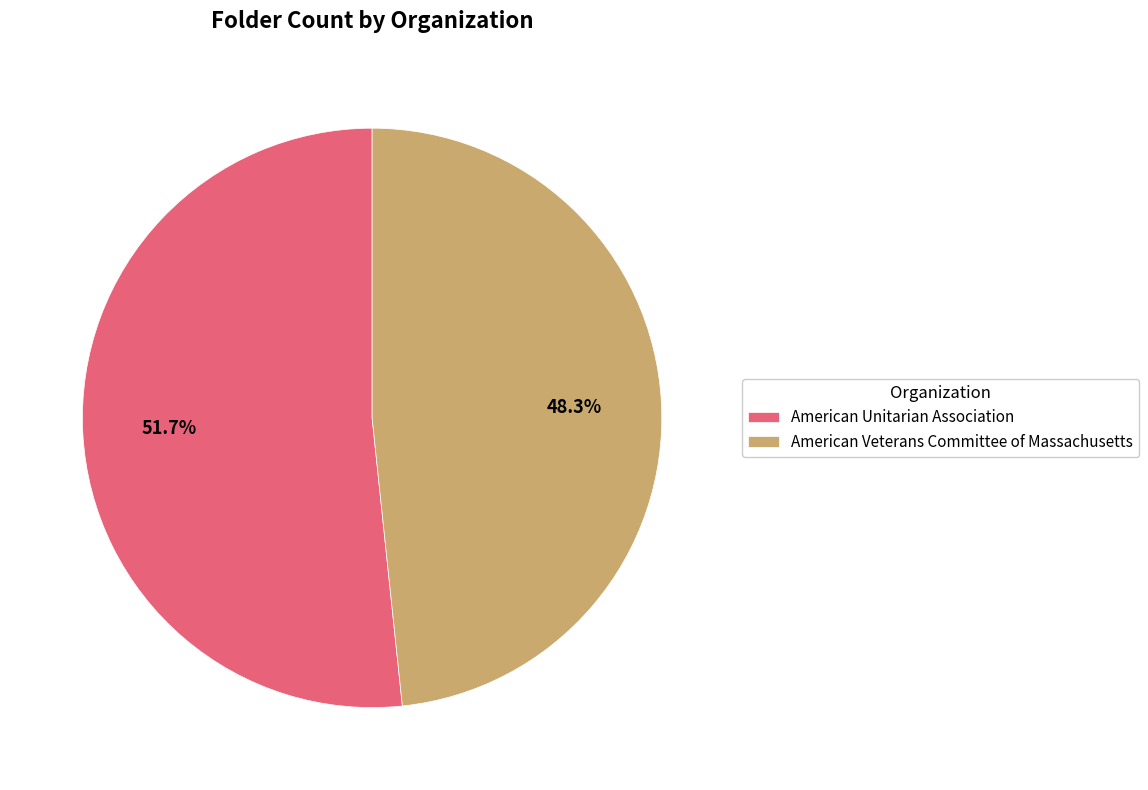

How many segments does this pie chart have?

2